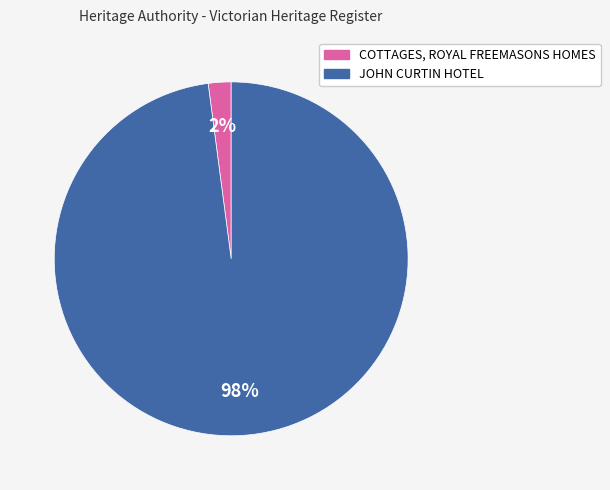

To the nearest percent, what percentage of the pie is COTTAGES, ROYAL FREEMASONS HOMES?

2%